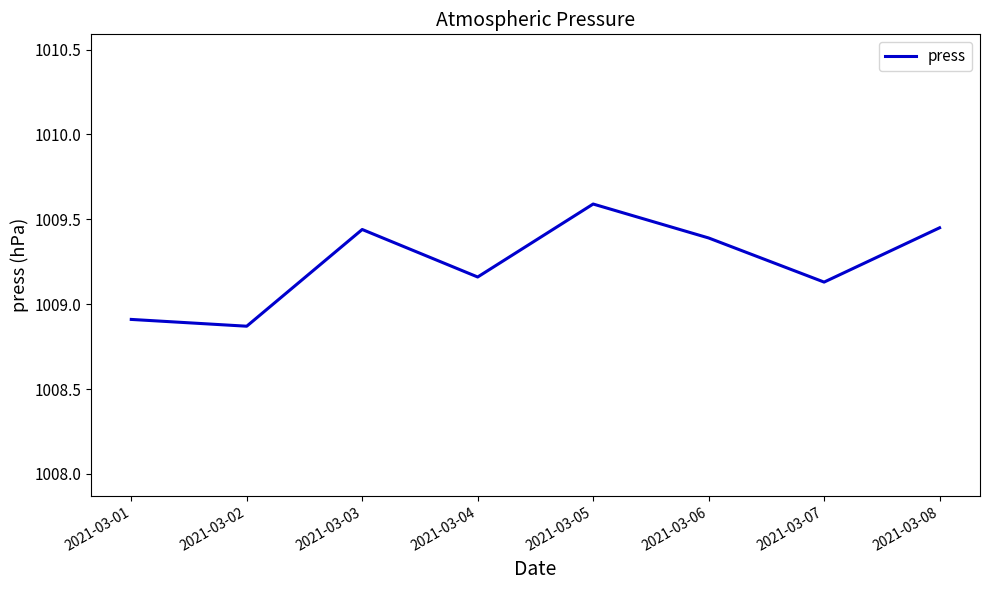

At which category does the chart reach its peak across all series?

2021-03-05